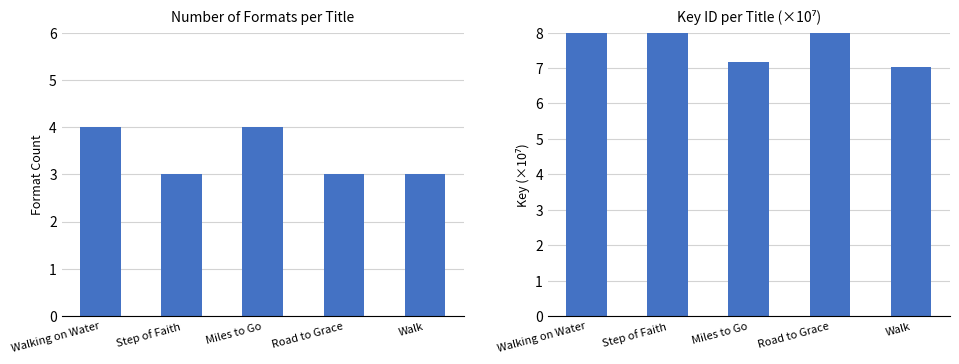

Which series has the widest spread of values?

Number of Formats